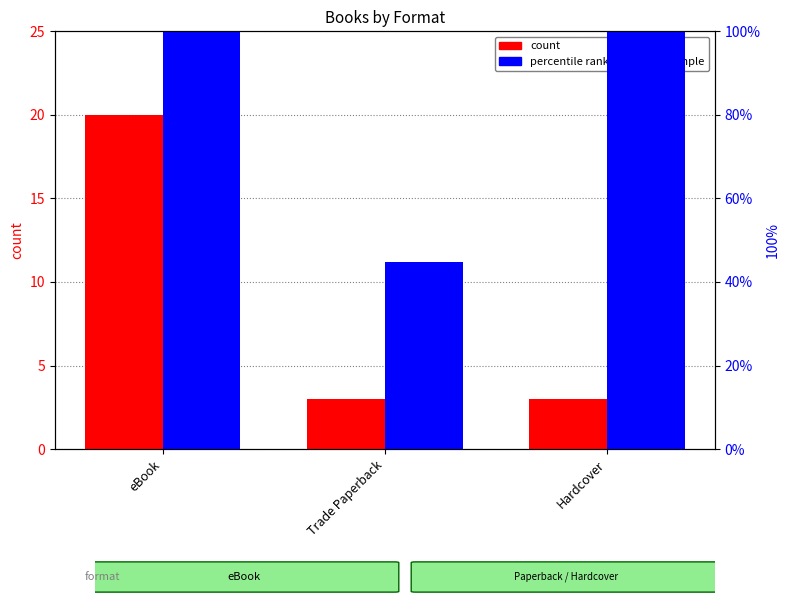

Which series has the largest range (max minus min)?

percentile rank within the sample